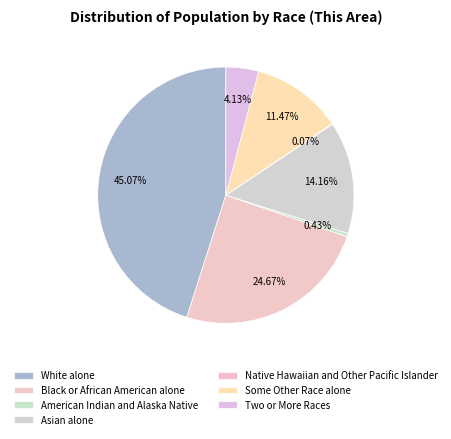

Which category has the smallest portion of the pie?

Native Hawaiian and Other Pacific Islander